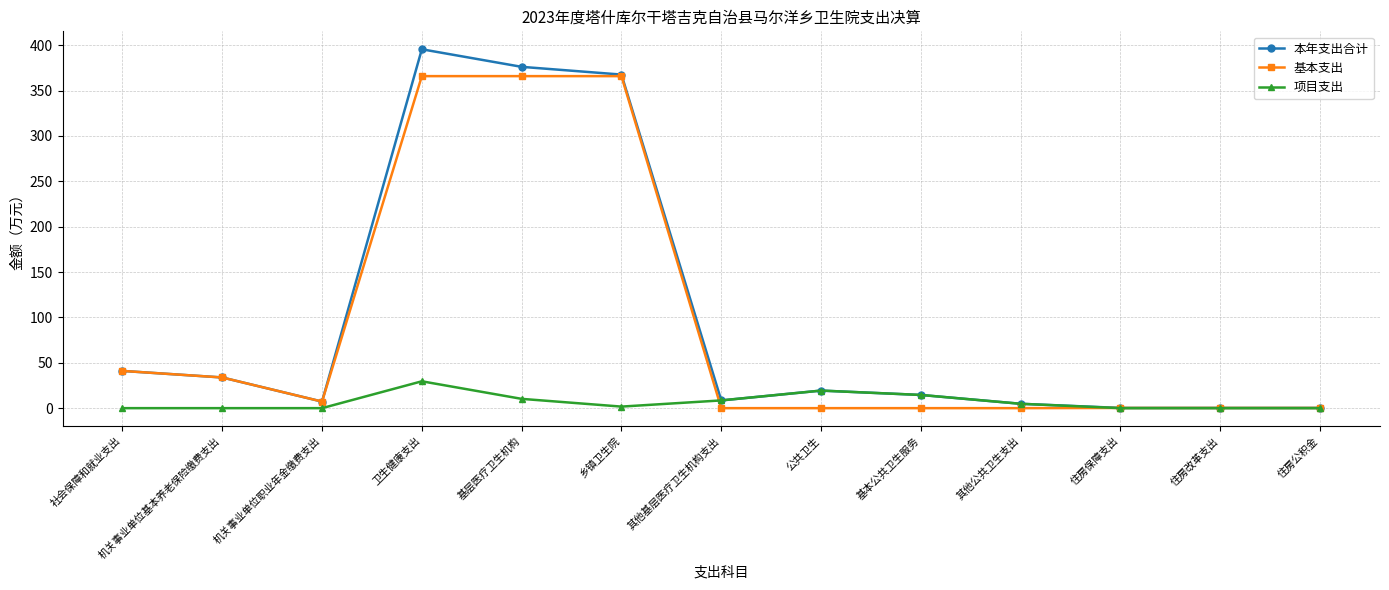

At which label is 本年支出合计 closest to 197?

社会保障和就业支出